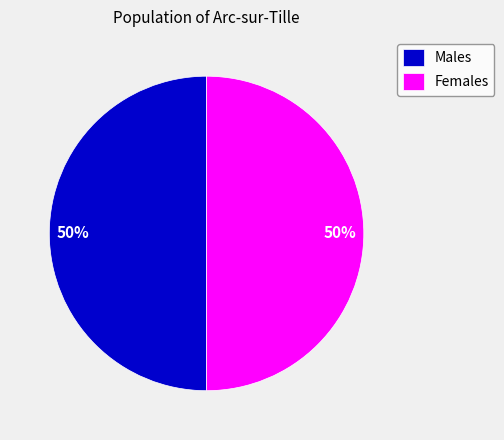

To the nearest percent, what is the combined percentage of Males and Females?

100%